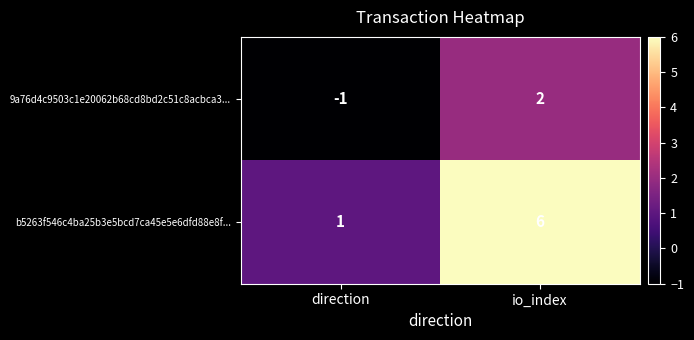

At which label is b5263f546c4ba25b3e5bcd7ca45e5e6dfd88e8f... closest to 3?

direction